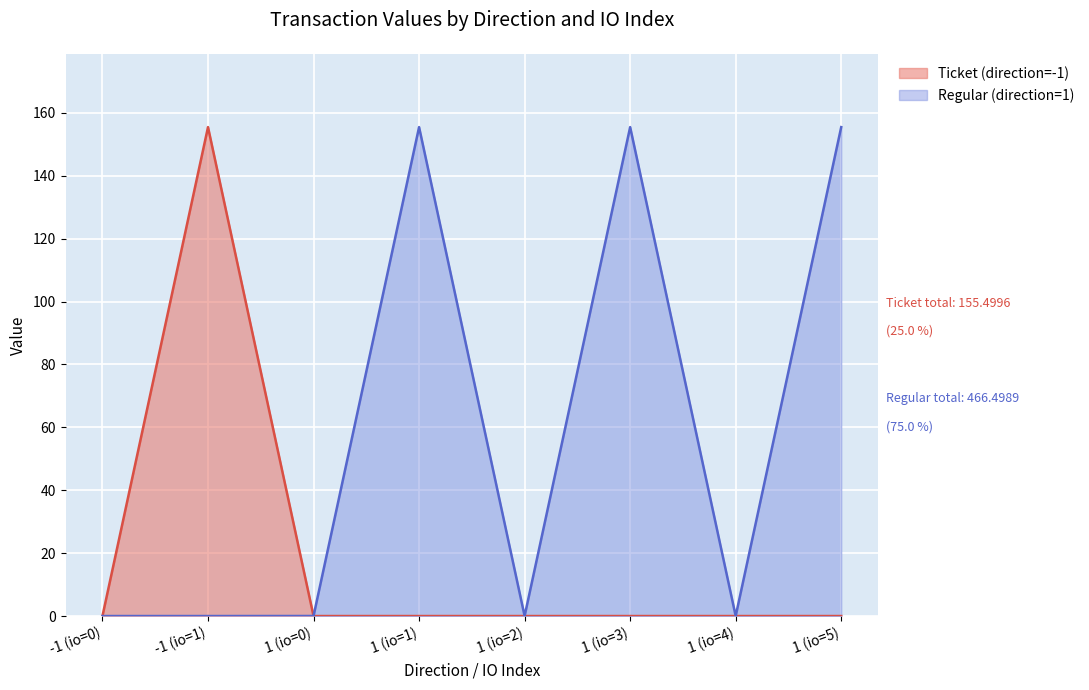

What is the highest value of the Regular (direction=1) series?

155.5